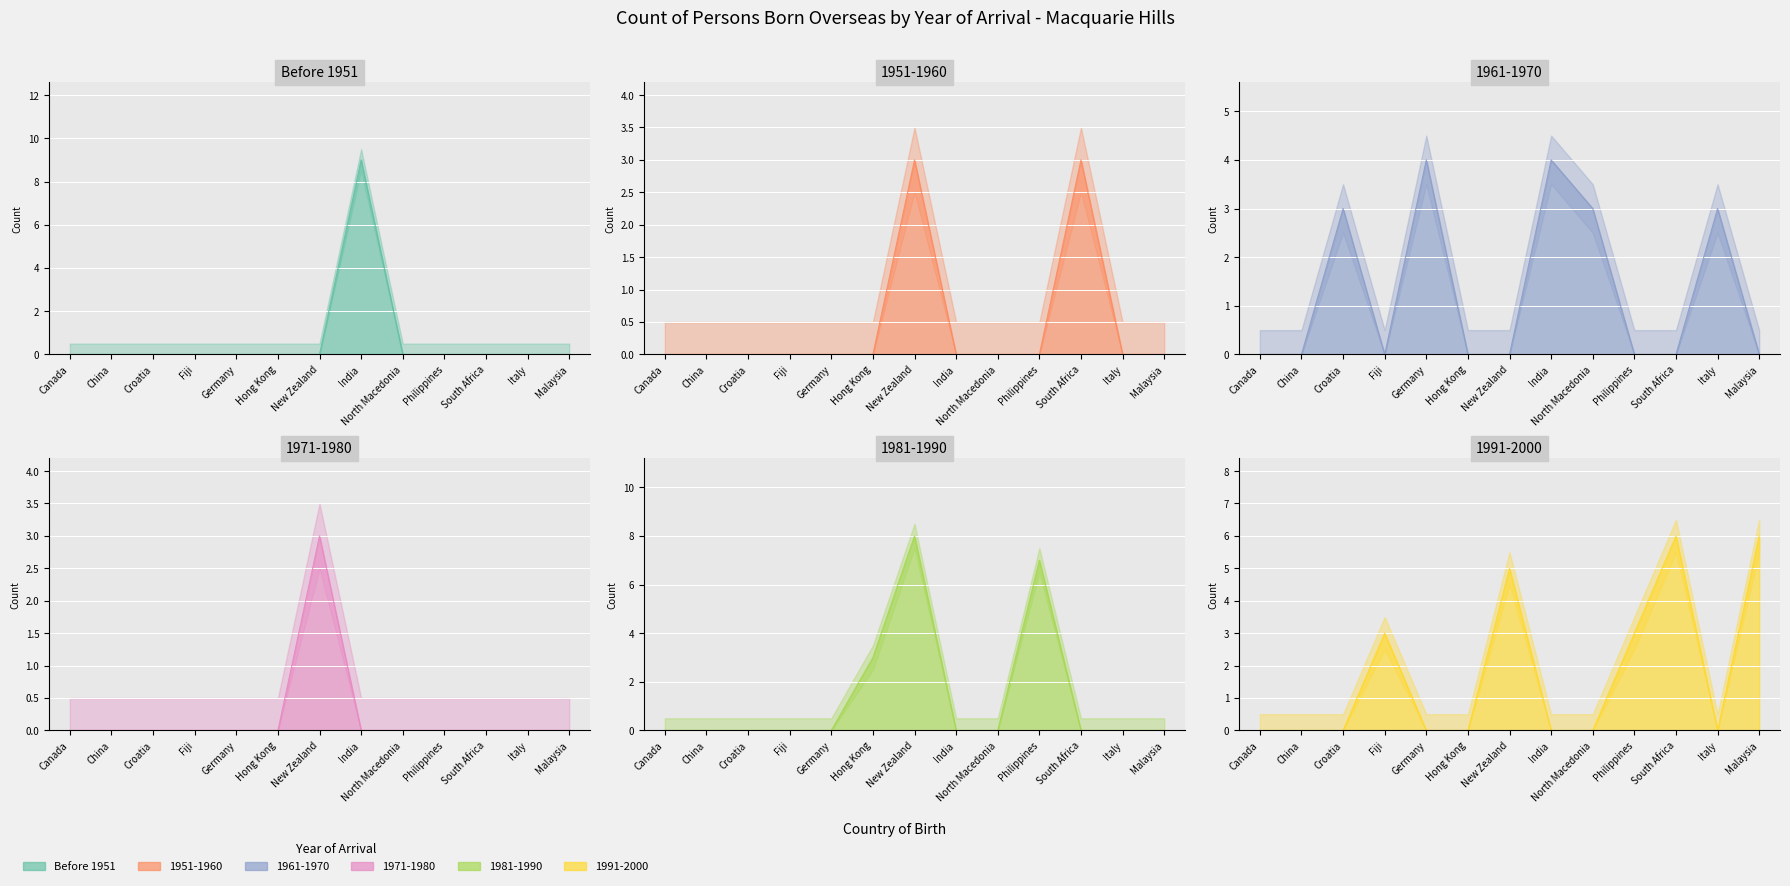

Reading right to left, extract all data points from this chart.

Before 1951: Malaysia=0	Italy=0	South Africa=0	Philippines=0	North Macedonia=0	India=9	New Zealand=0	Hong Kong=0	Germany=0	Fiji=0	Croatia=0	China=0	Canada=0
1951-1960: Malaysia=0	Italy=0	South Africa=3	Philippines=0	North Macedonia=0	India=0	New Zealand=3	Hong Kong=0	Germany=0	Fiji=0	Croatia=0	China=0	Canada=0
1961-1970: Malaysia=0	Italy=3	South Africa=0	Philippines=0	North Macedonia=3	India=4	New Zealand=0	Hong Kong=0	Germany=4	Fiji=0	Croatia=3	China=0	Canada=0
1971-1980: Malaysia=0	Italy=0	South Africa=0	Philippines=0	North Macedonia=0	India=0	New Zealand=3	Hong Kong=0	Germany=0	Fiji=0	Croatia=0	China=0	Canada=0
1981-1990: Malaysia=0	Italy=0	South Africa=0	Philippines=7	North Macedonia=0	India=0	New Zealand=8	Hong Kong=3	Germany=0	Fiji=0	Croatia=0	China=0	Canada=0
1991-2000: Malaysia=6	Italy=0	South Africa=6	Philippines=3	North Macedonia=0	India=0	New Zealand=5	Hong Kong=0	Germany=0	Fiji=3	Croatia=0	China=0	Canada=0